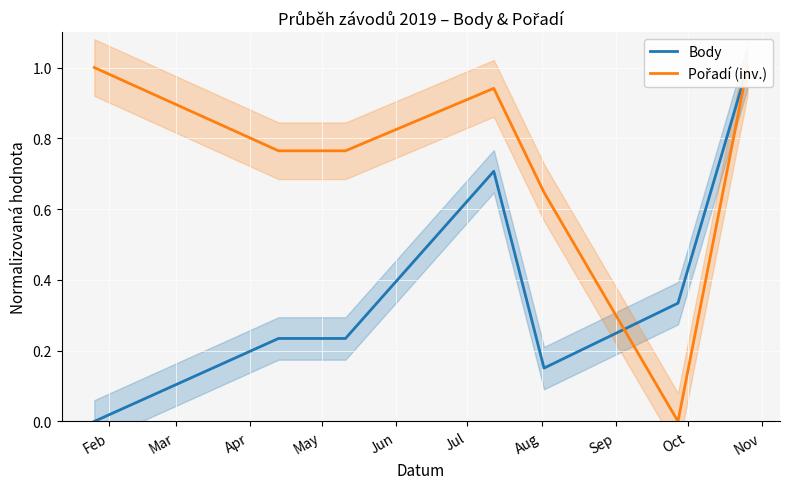

How many positive values does the Body series have?

6